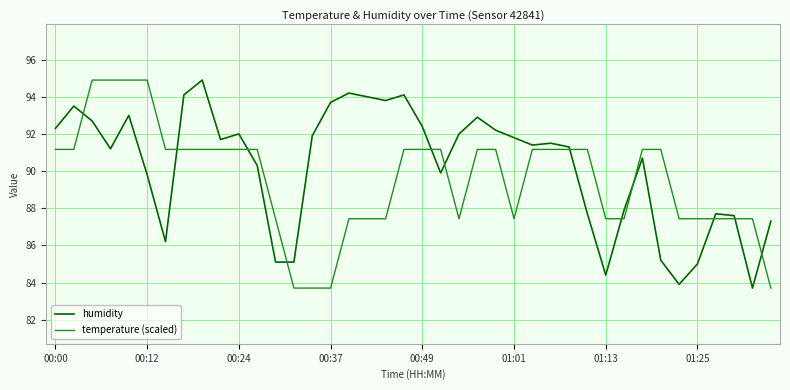

What is the minimum value for humidity?

83.7